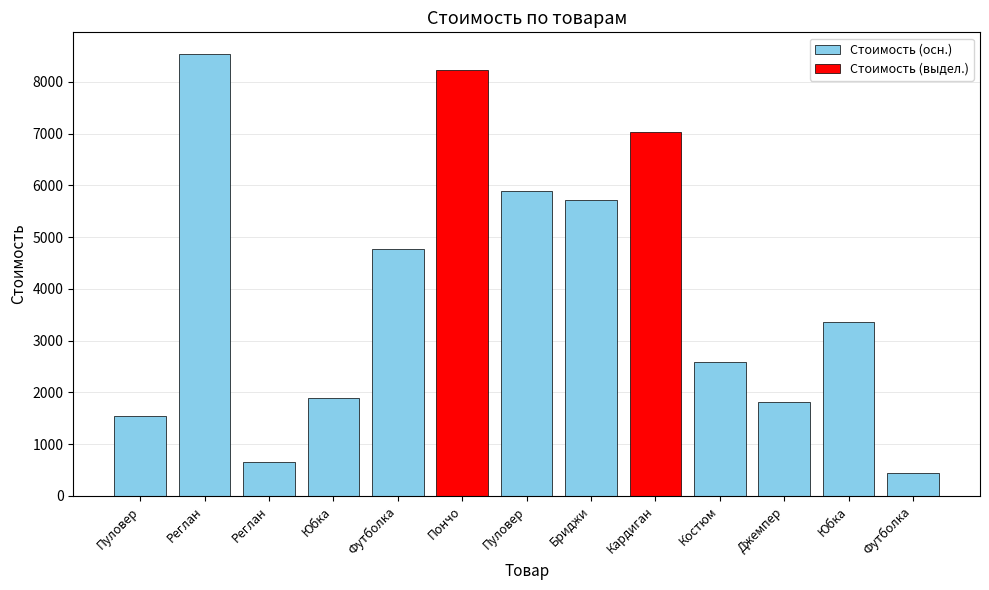

At which label is the value closest to 4484?

Футболка